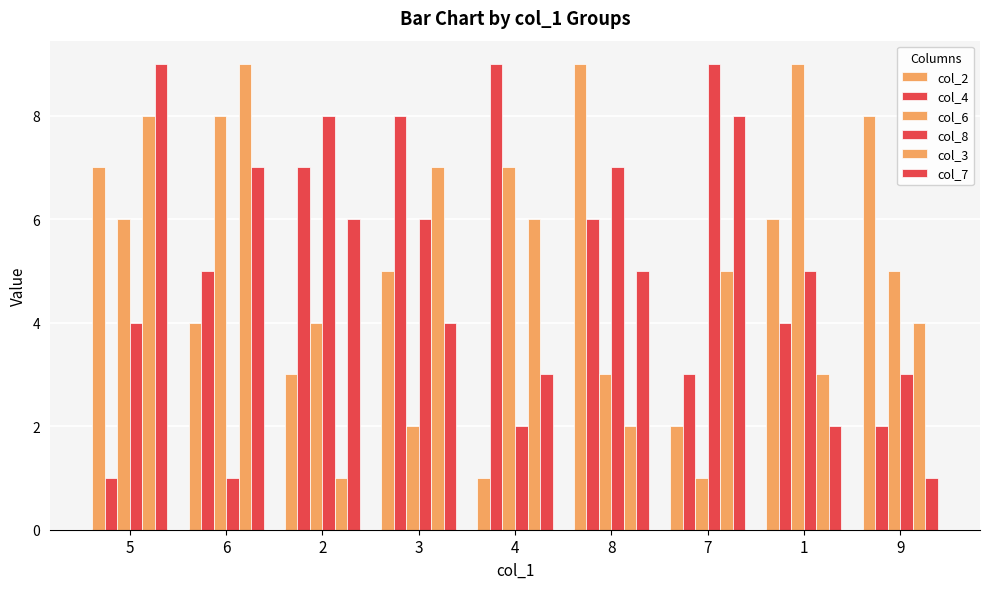

Does the chart contain any negative values?

No